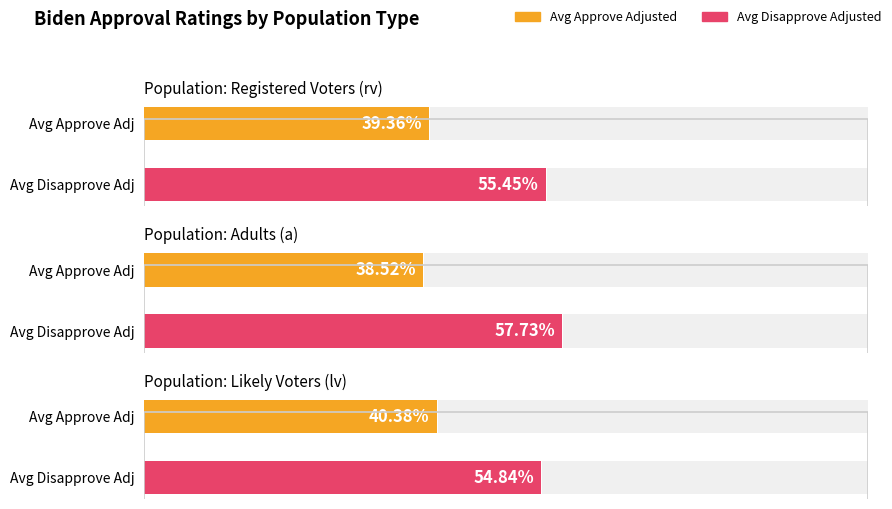

What are all the series names shown in the legend?

approve_adjusted, disapprove_adjusted